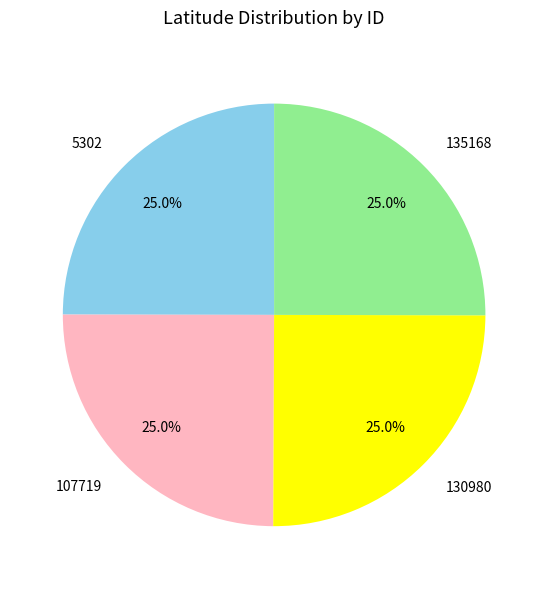

True or false: 130980 accounts for 25% of the total.

True